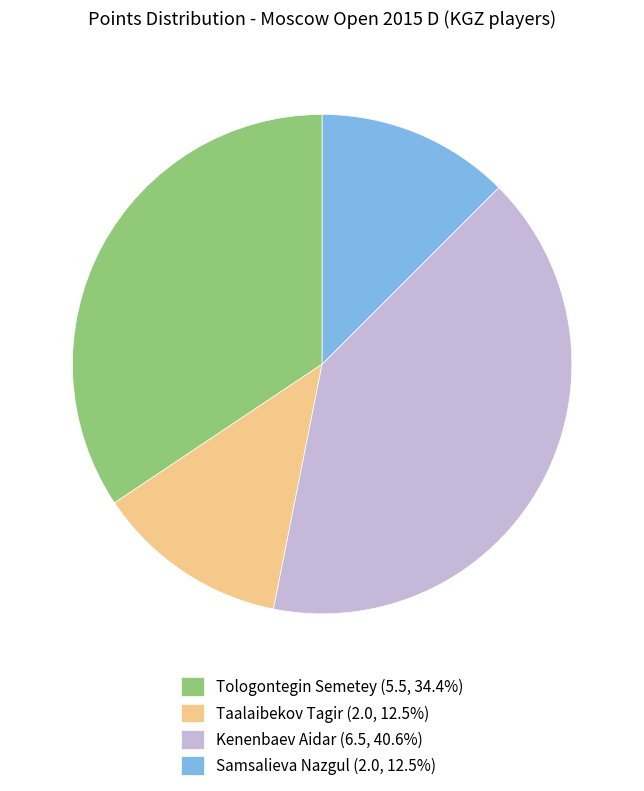

How many slices are in this pie chart?

4